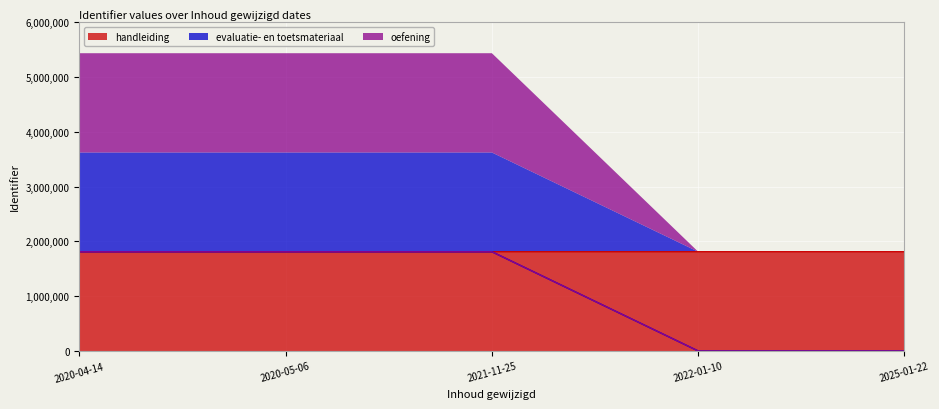

Which series has the widest spread of values?

evaluatie- en toetsmateriaal